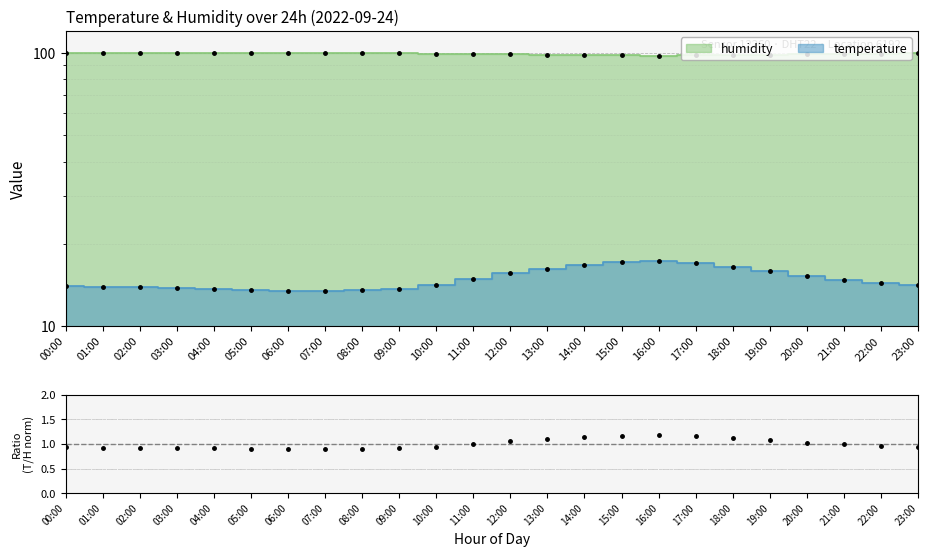

True or false: the data shows 0.9 at 10:00.

True